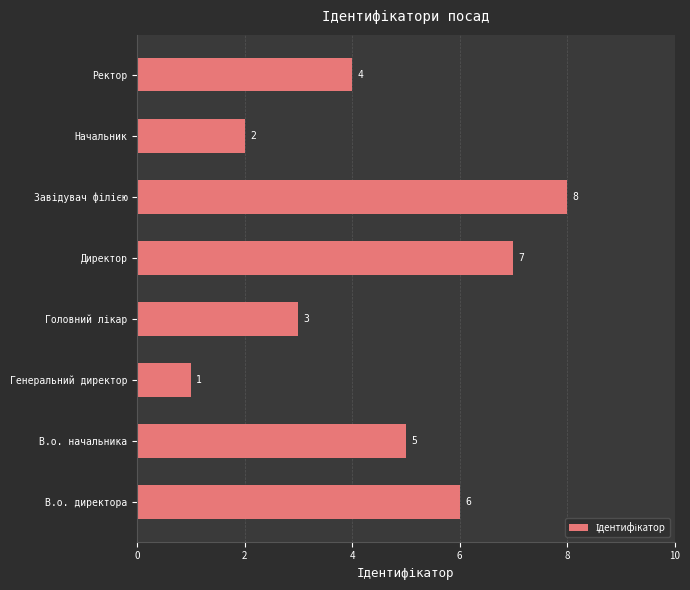

Reading bottom to top, list all the values displayed in this chart.

6	5	1	3	7	8	2	4